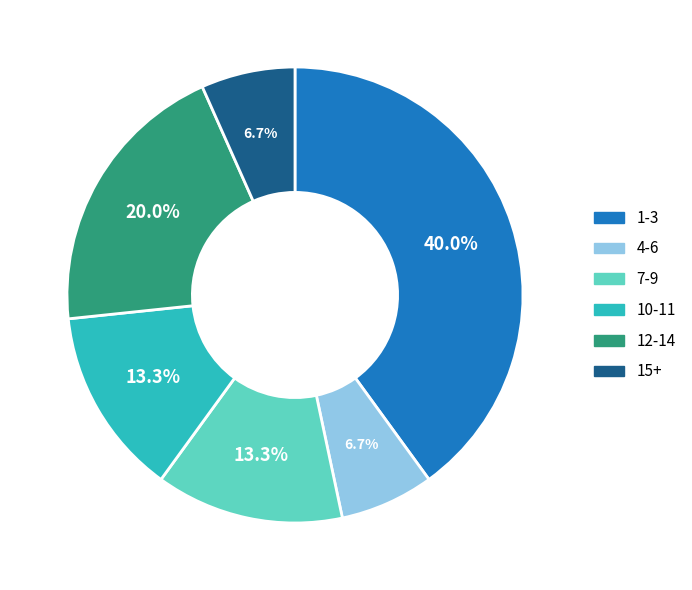

Does any single category account for the majority?

No